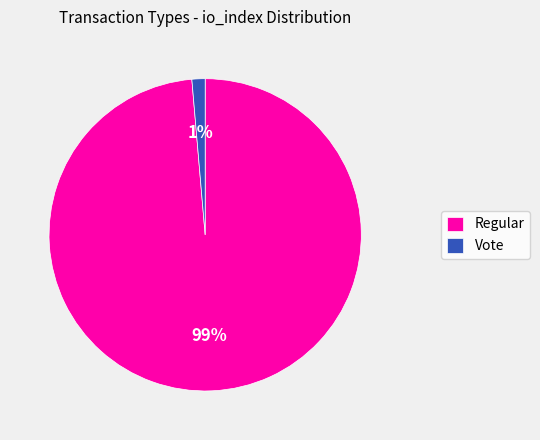

How many segments does this pie chart have?

2